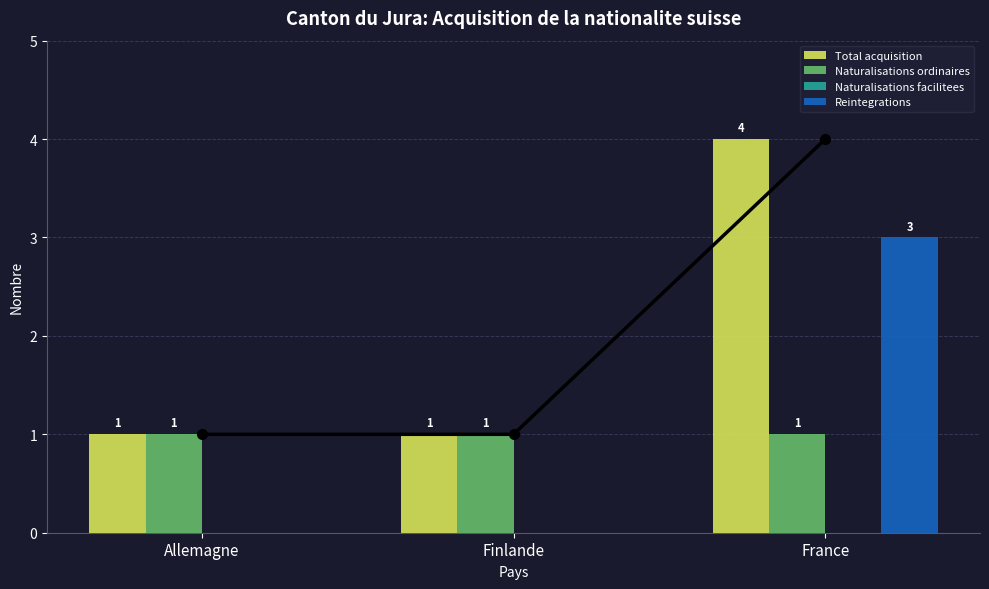

Reading left to right, what are all the values shown in this chart?

Total acquisition: 1	1	4
Naturalisations ordinaires: 1	1	1
Naturalisations facilitees: 0	0	0
Reintegrations: 0	0	3